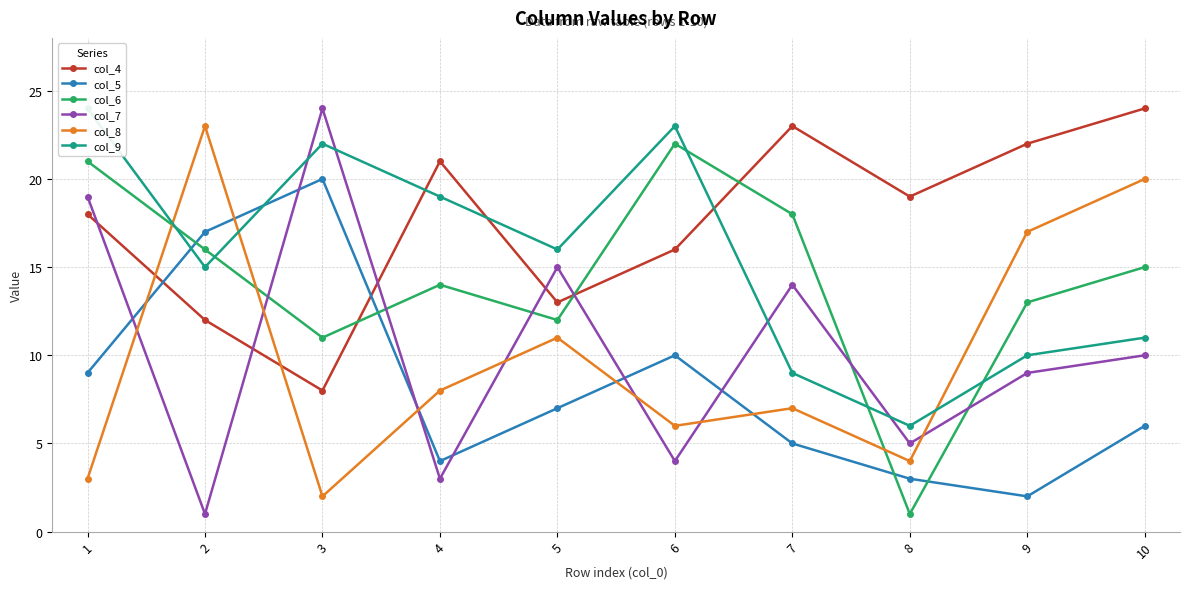

Between which two adjacent categories do col_8 and col_6 first intersect?

1 and 2